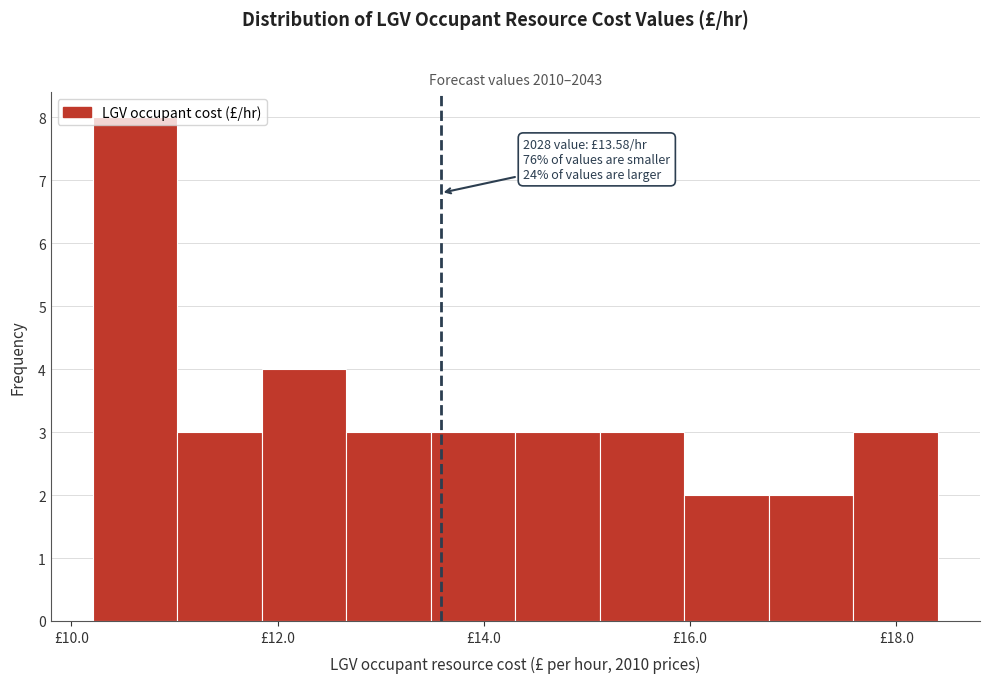

Which range on the x-axis has the tallest bar?

10.2 to 11.0